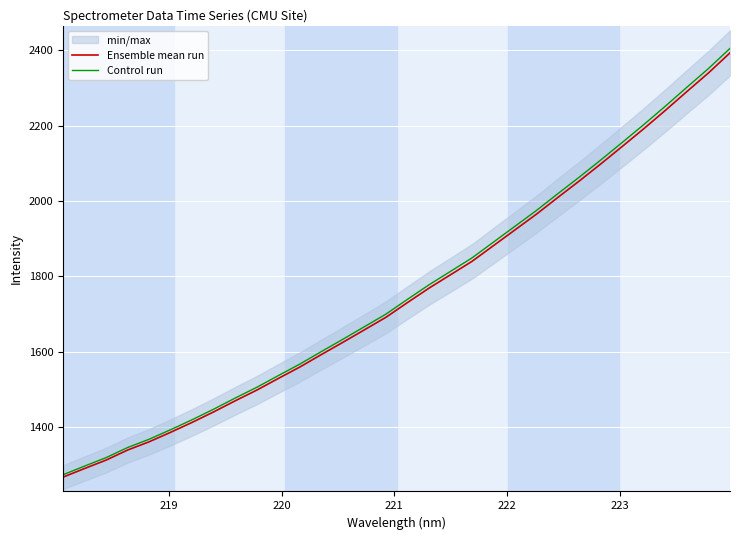

How many lines are shown in the chart?

2